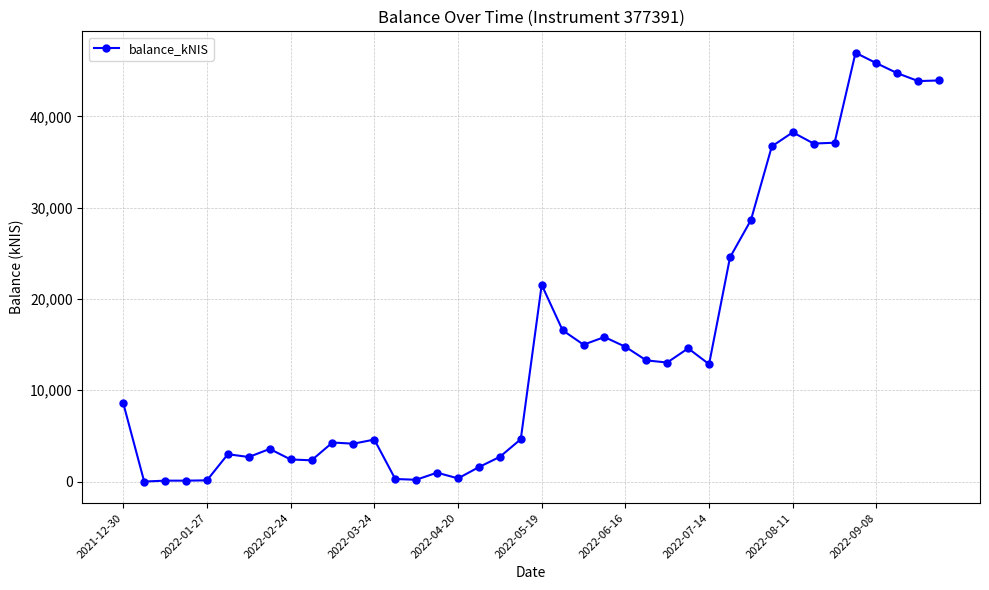

What is the value of the 29th point from the left?

12855.8